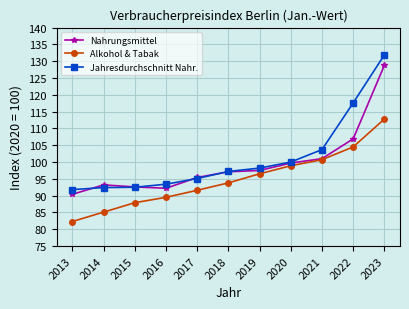

True or false: Jahresdurchschnitt Nahr. and Alkohol & Tabak intersect in this chart.

False